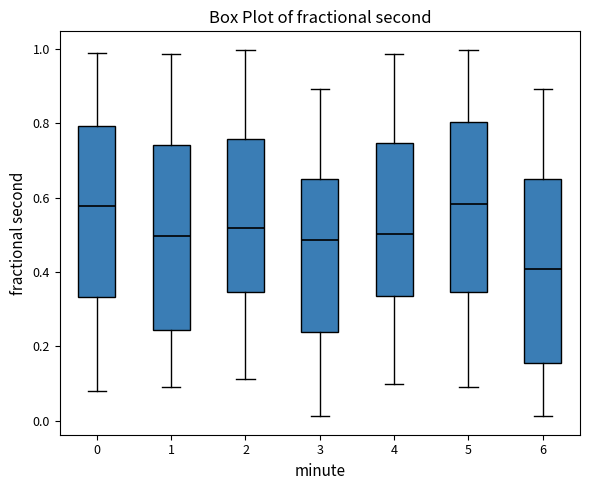

Reading left to right, transcribe this box plot: for each box, give where its median line is, the range the box spans, and where its two whiskers end, as read against the y-axis. The values are not printed on the chart, so give them approximately, as read against the axis.

0: median 0.58, box 0.34 to 0.80, whiskers 0.08 to 0.98
1: median 0.50, box 0.24 to 0.74, whiskers 0.08 to 0.98
2: median 0.52, box 0.34 to 0.76, whiskers 0.12 to 1.00
3: median 0.48, box 0.24 to 0.66, whiskers 0.02 to 0.90
4: median 0.50, box 0.34 to 0.74, whiskers 0.10 to 0.98
5: median 0.58, box 0.34 to 0.80, whiskers 0.08 to 1.00
6: median 0.40, box 0.16 to 0.66, whiskers 0.02 to 0.90